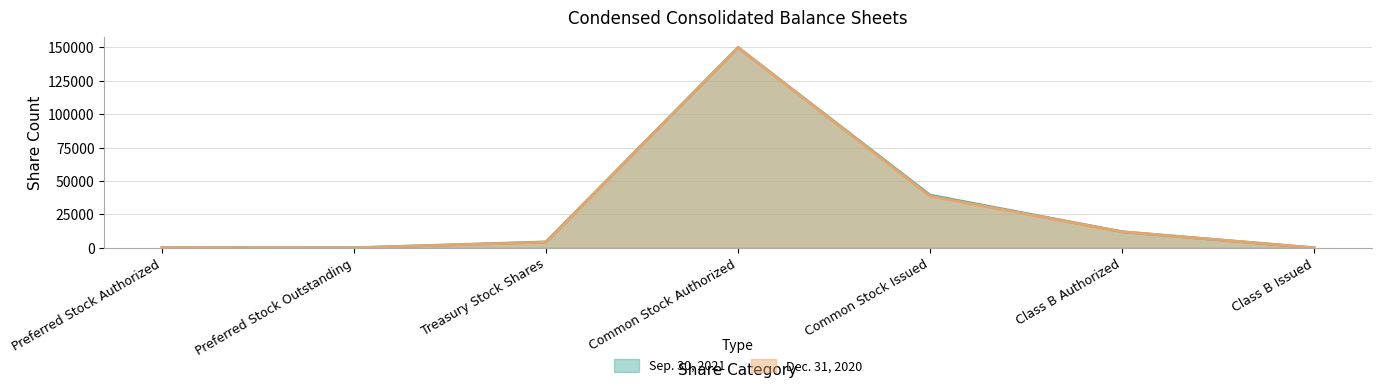

What is the label of the 7th point from the left?

Class B Issued